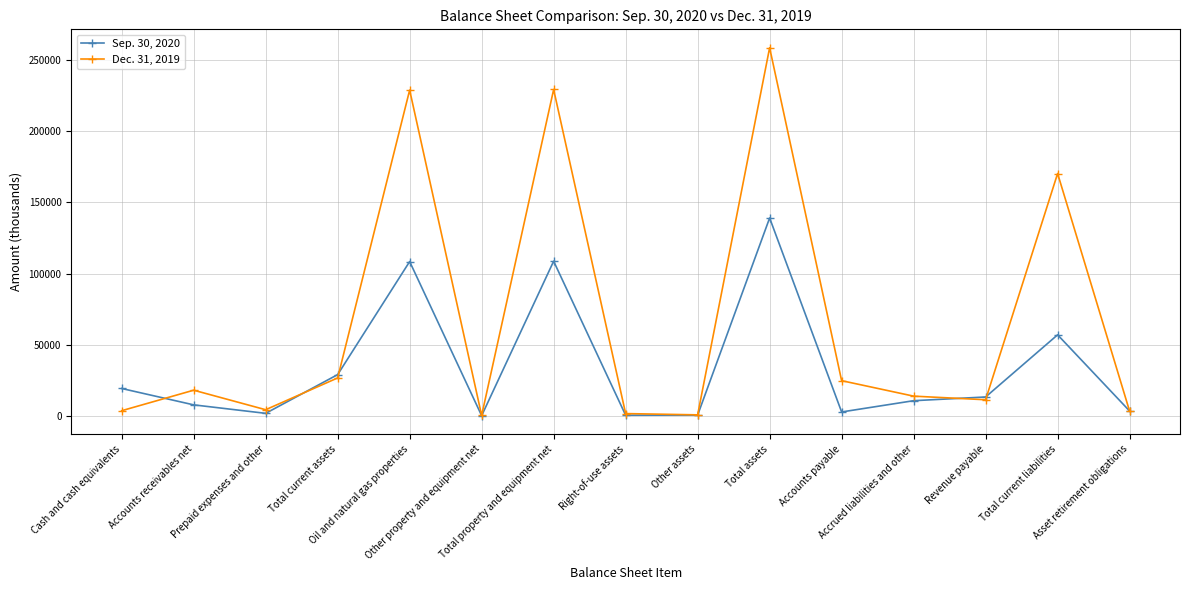

List the series in order of their overall mean, lowest first.

Sep. 30, 2020, Dec. 31, 2019